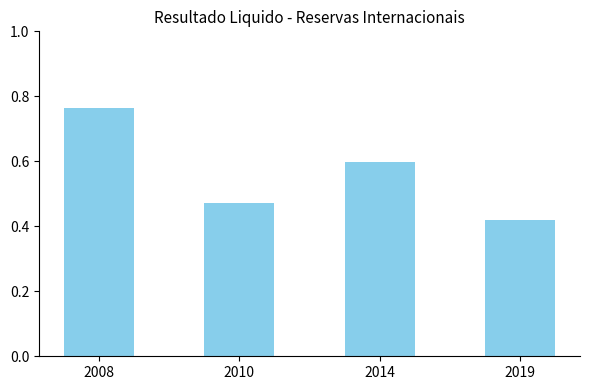

How many data points does each series have?

4